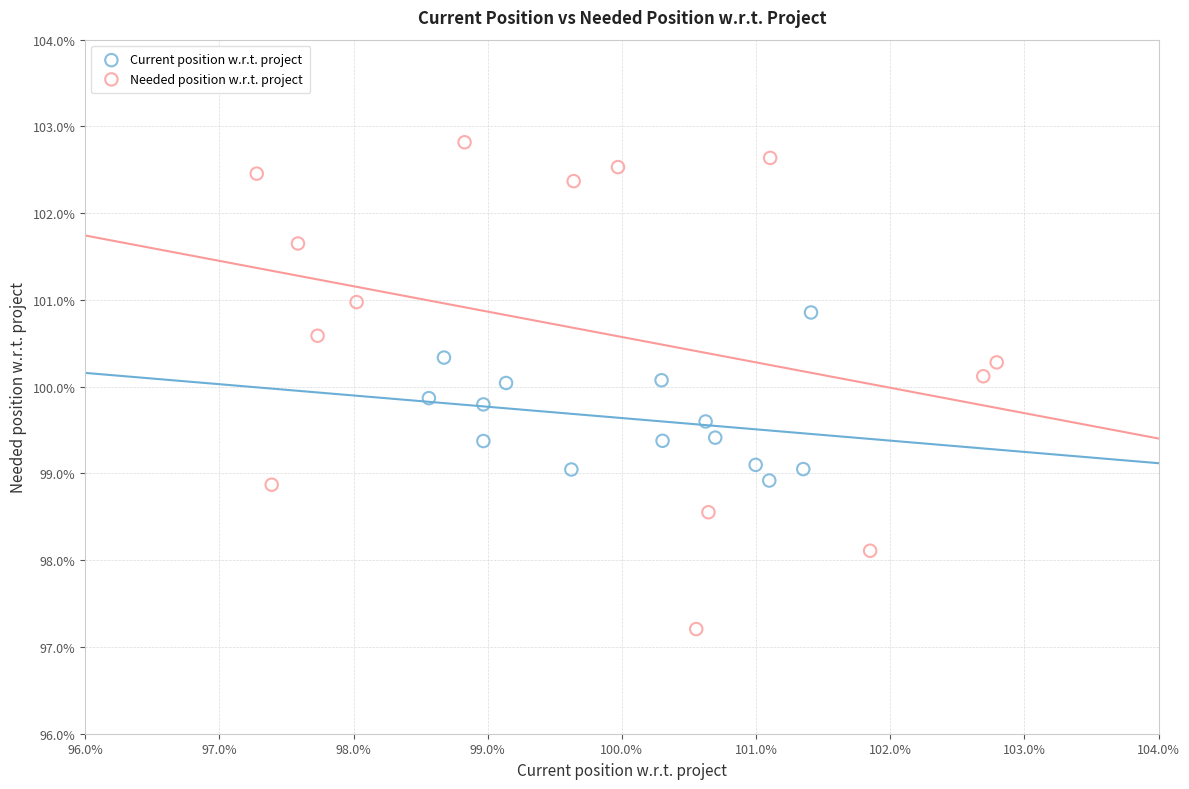

Which series has the widest spread of Y values?

Needed position w.r.t. project